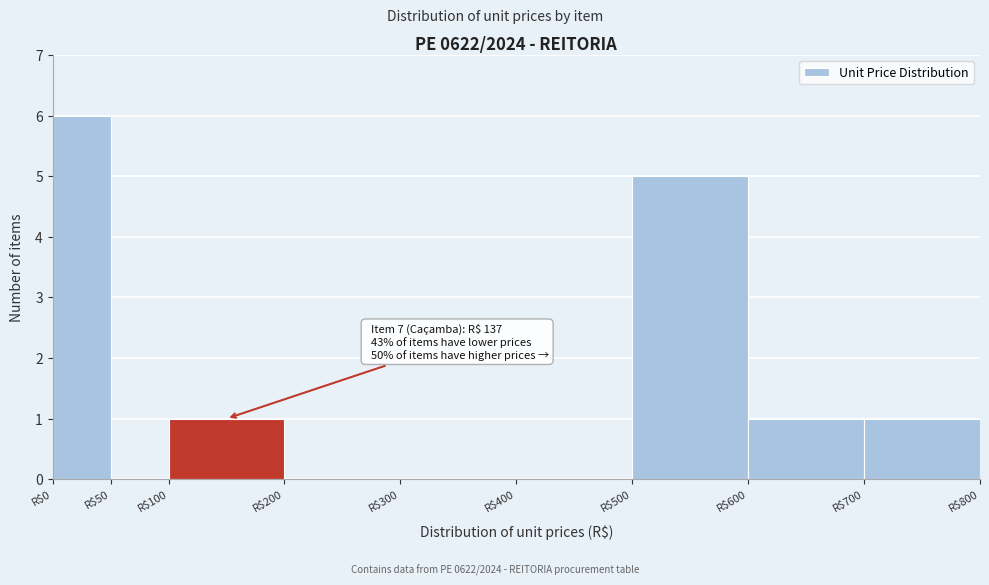

Over which range of the x-axis is the bar tallest?

0 to 50